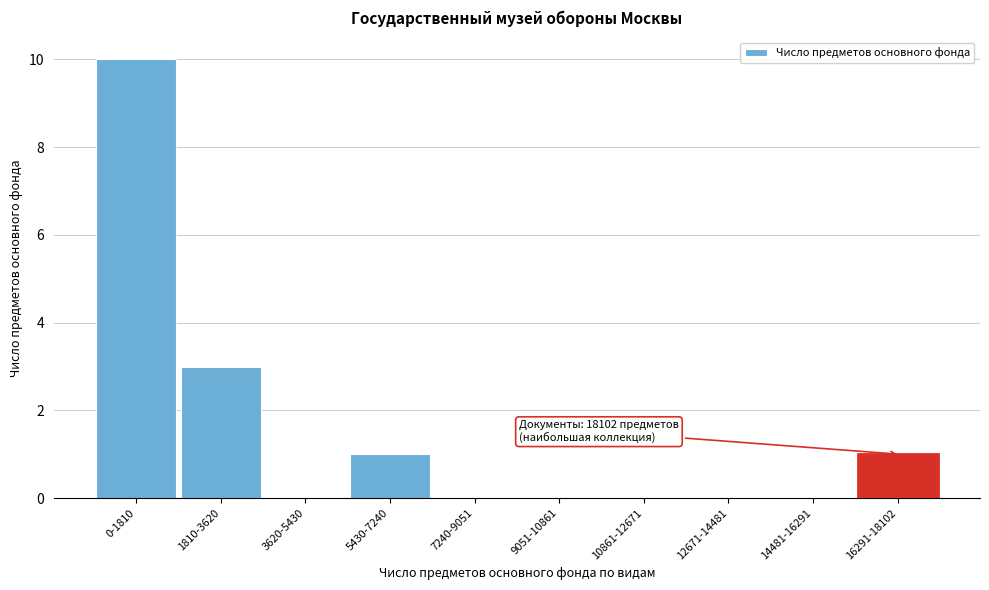

Reading right to left, transcribe all the data shown in this chart.

16291-18102=1	14481-16291=0	12671-14481=0	10861-12671=0	9051-10861=0	7240-9051=0	5430-7240=1	3620-5430=0	1810-3620=3	0-1810=10